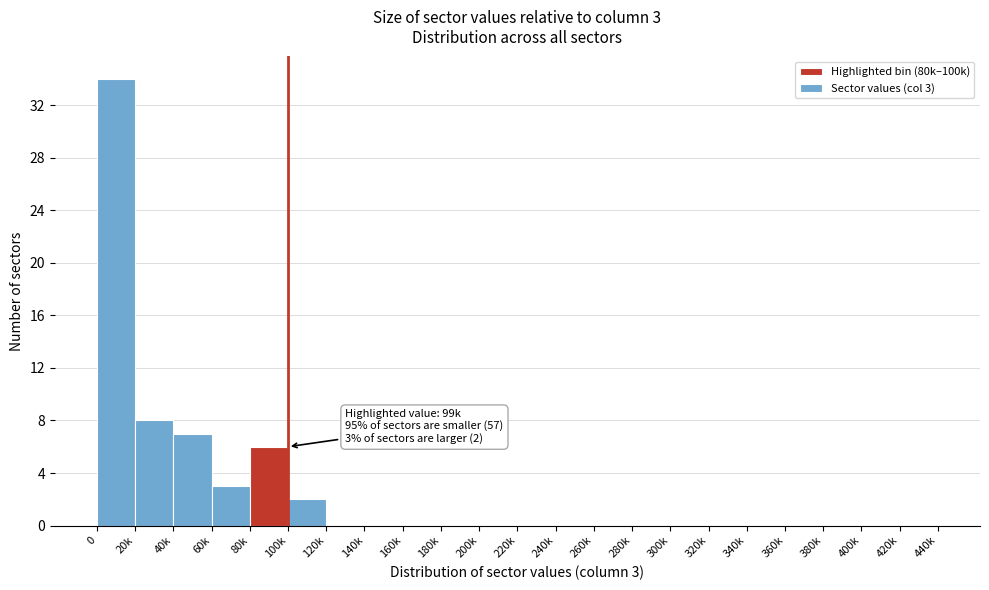

Reading left to right, transcribe all the data shown in this chart.

0=34	20k=8	40k=7	60k=3	80k=6	100k=2	120k=0	140k=0	160k=0	180k=0	200k=0	220k=0	240k=0	260k=0	280k=0	300k=0	320k=0	340k=0	360k=0	380k=0	400k=0	420k=0